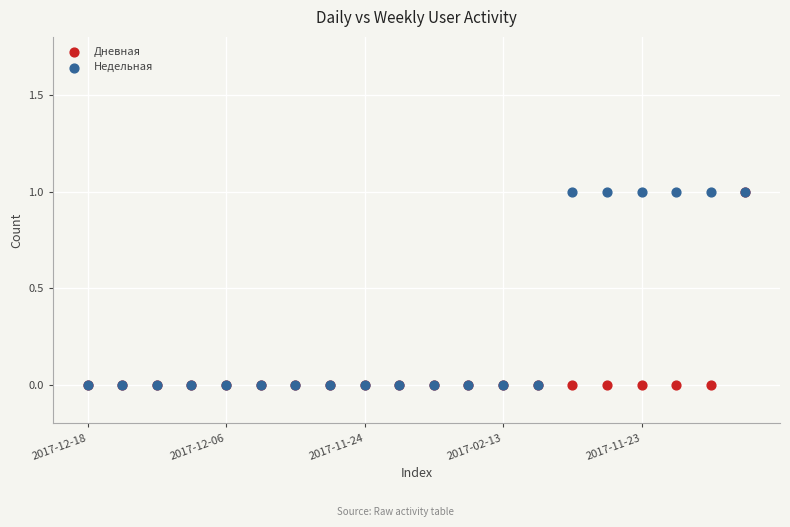

What are all the series names shown in the legend?

Дневная, Недельная